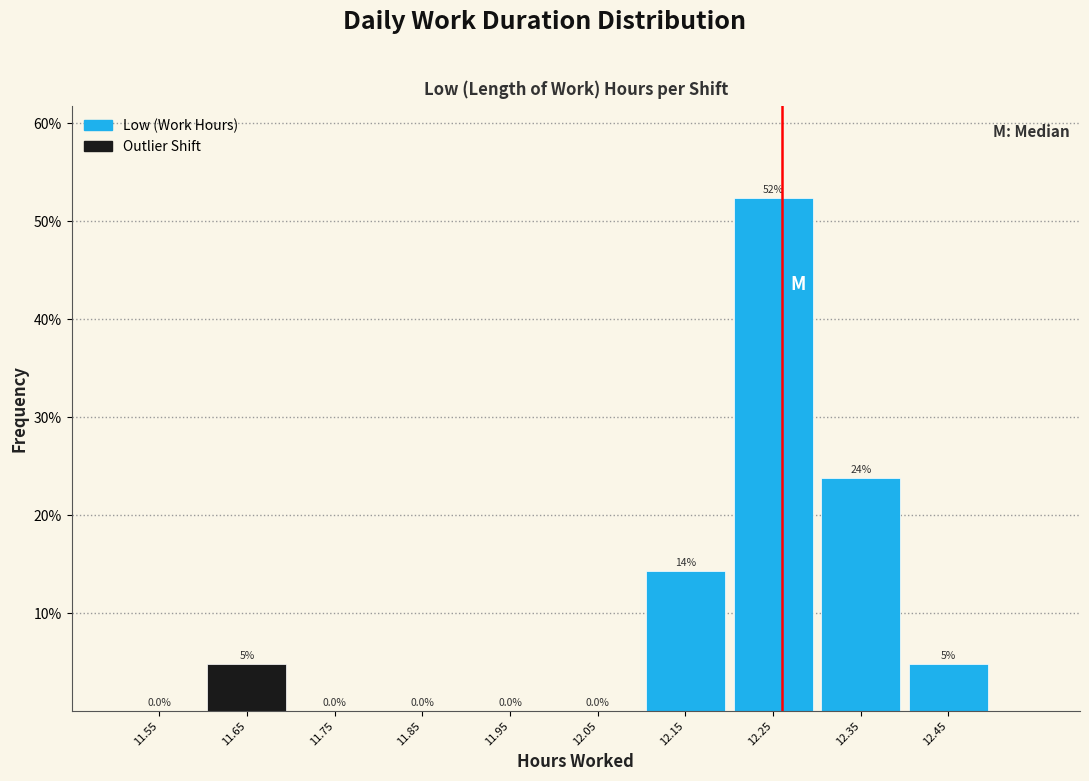

Over which range of the x-axis is the bar tallest?

12.2 to 12.3